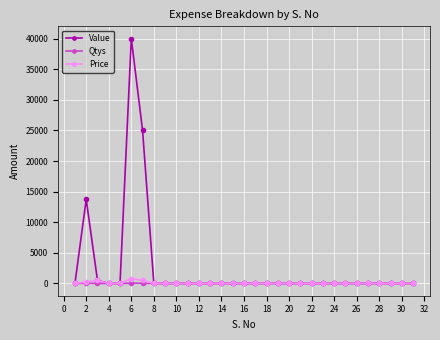

What is the greatest value displayed?

40000